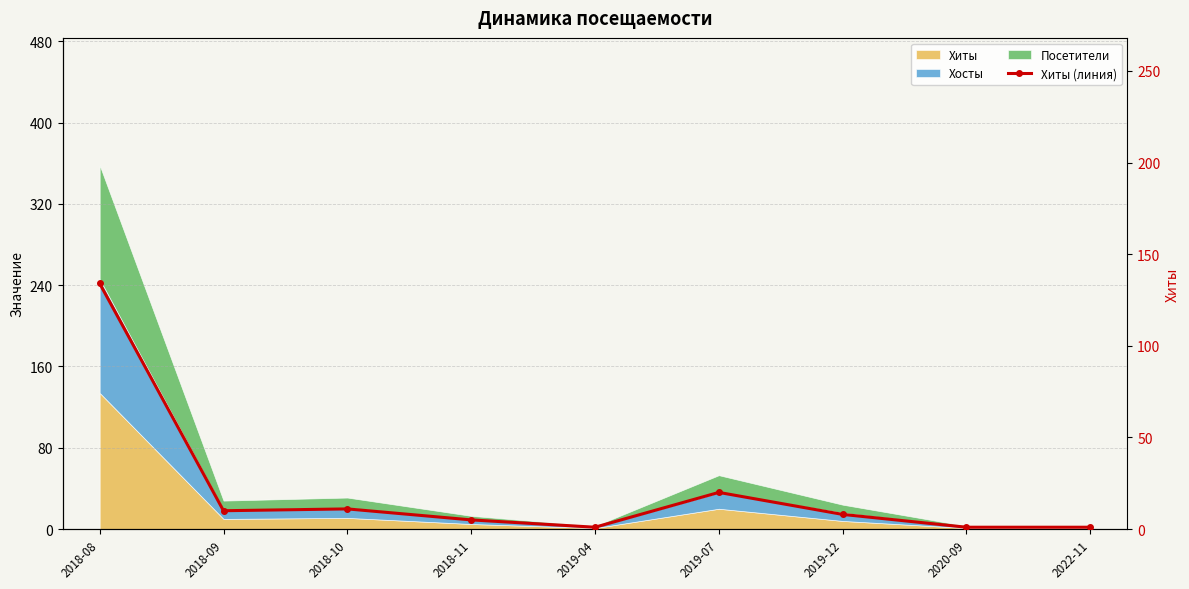

What is the difference between the maximum and minimum values?

133